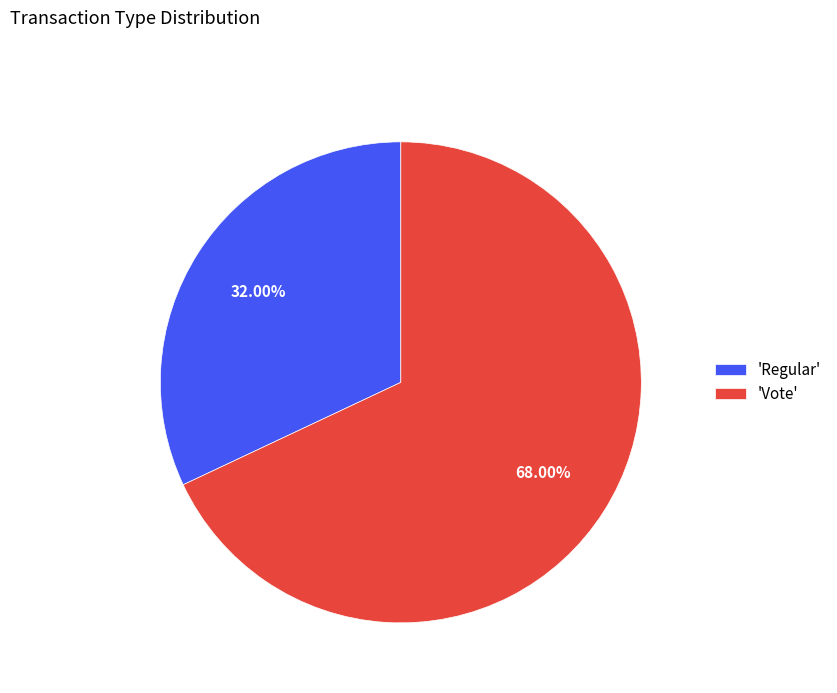

Which slice is the largest?

'Vote'